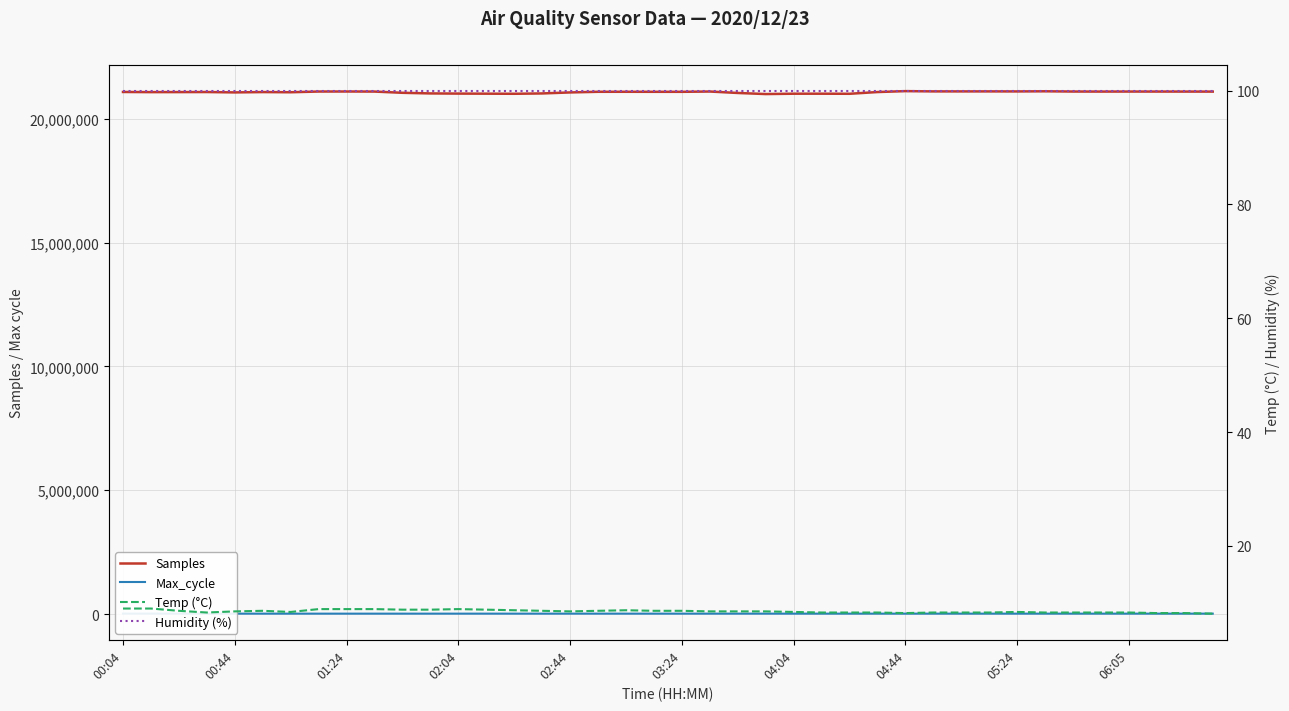

In Samples, how many points are lower than both neighbors (excluding endpoints)?

10